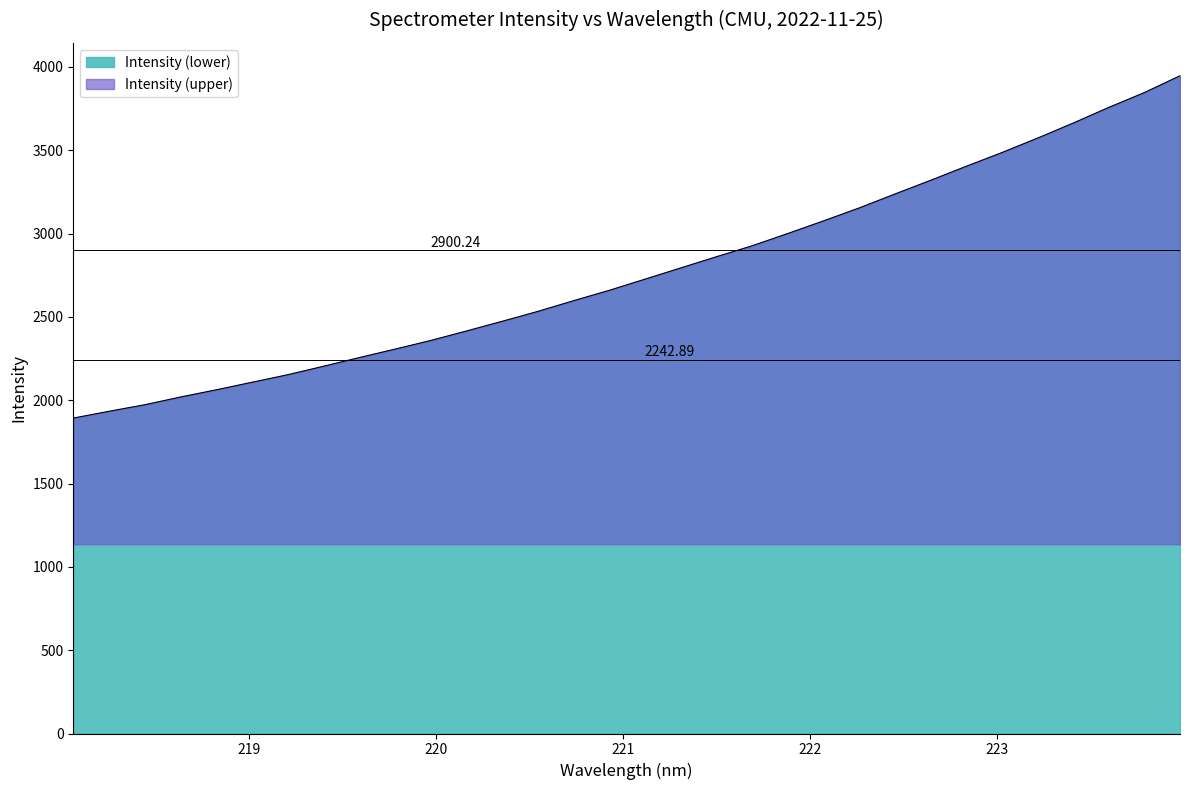

How many lines are shown in the chart?

1